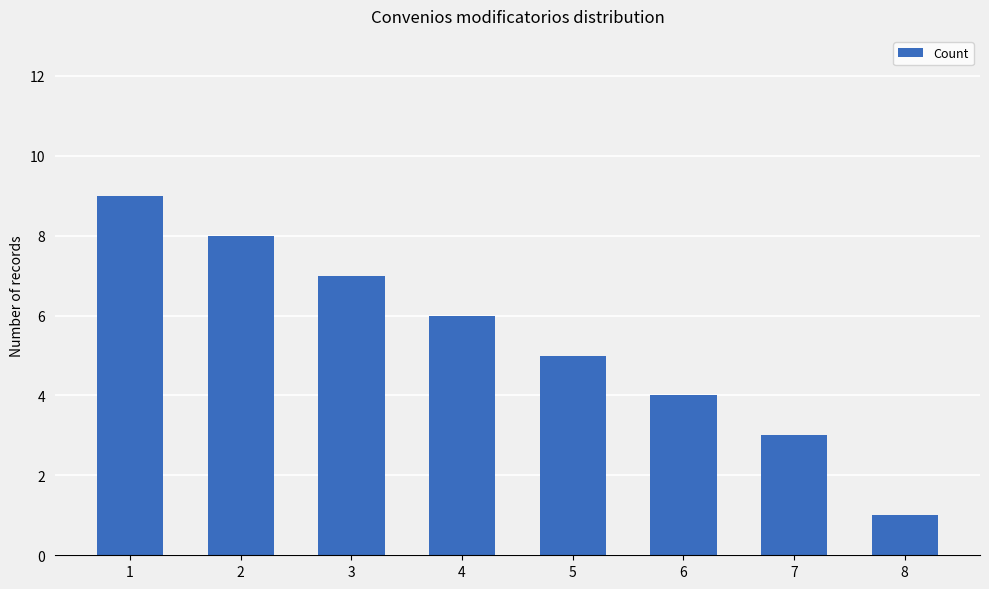

Read the value at 6.

4